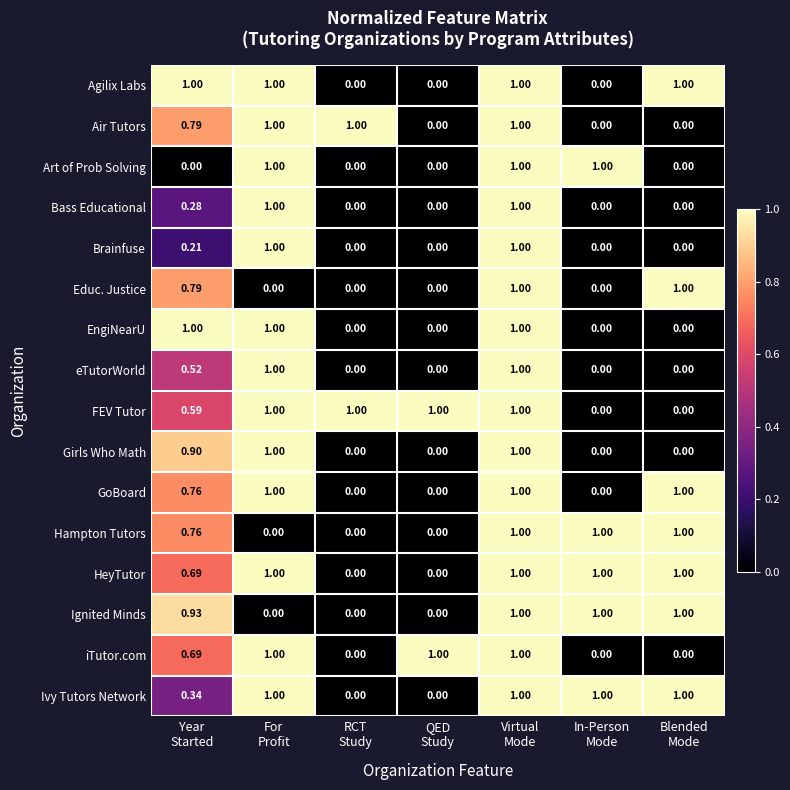

Which series has the largest total across all categories?

HeyTutor